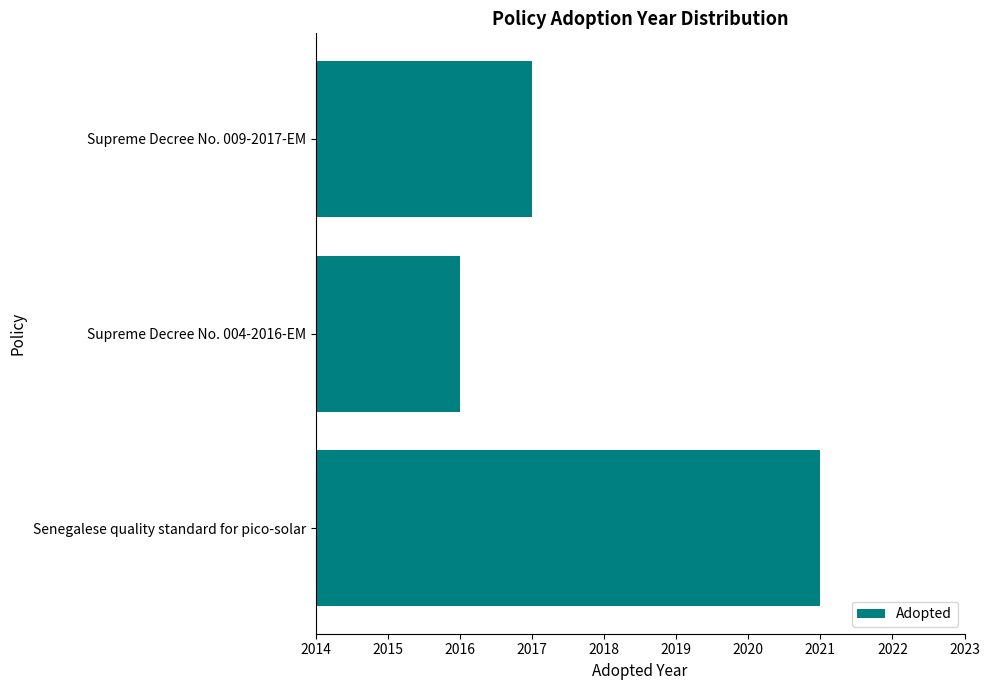

Reading bottom to top, transcribe all the data shown in this chart.

2021	2016	2017